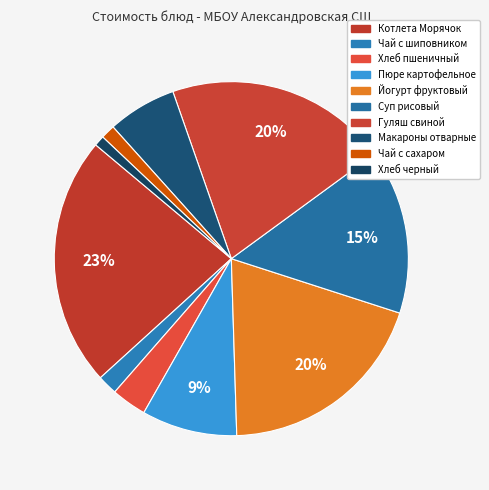

Between Хлеб черный and Йогурт фруктовый, which is larger?

Йогурт фруктовый